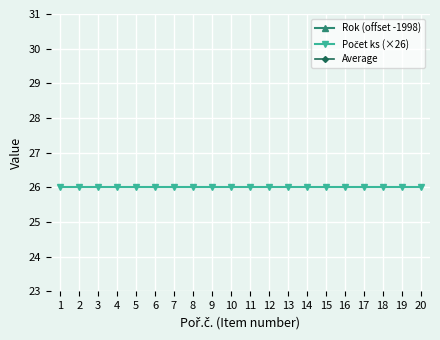

At how many categories does at least one series exceed 19?

20